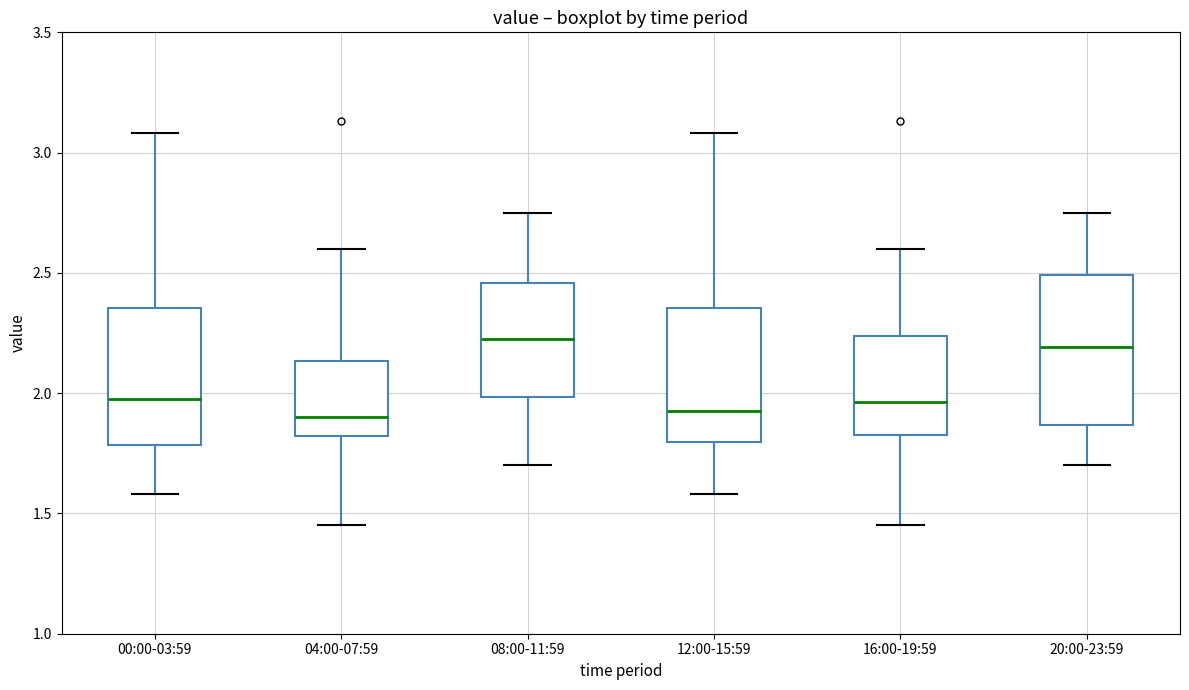

Comparing the boxes themselves (not the whiskers), which one is the tallest?

20:00-23:59